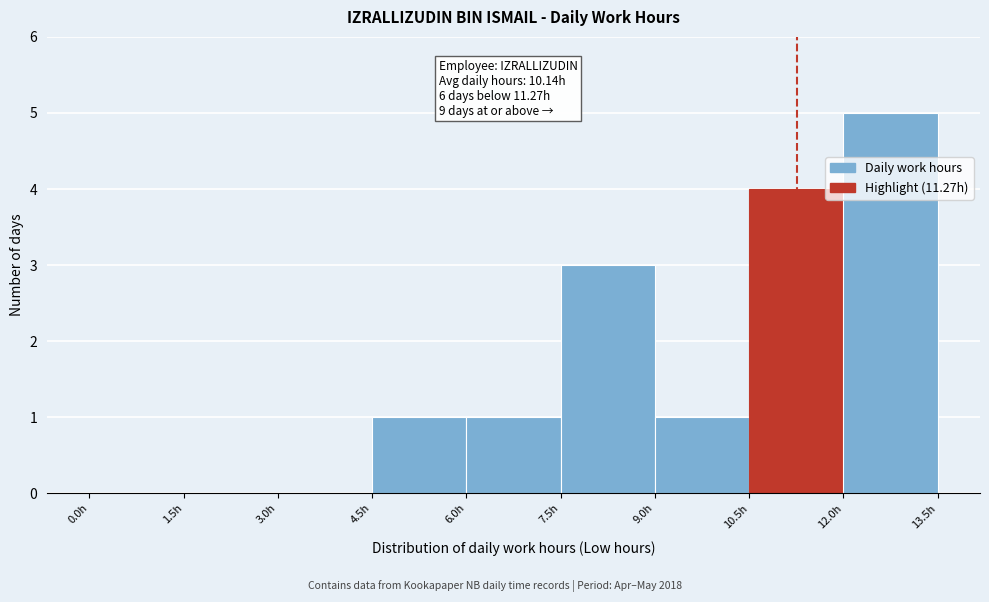

Over which range of the x-axis is the bar tallest?

12.0 to 13.5